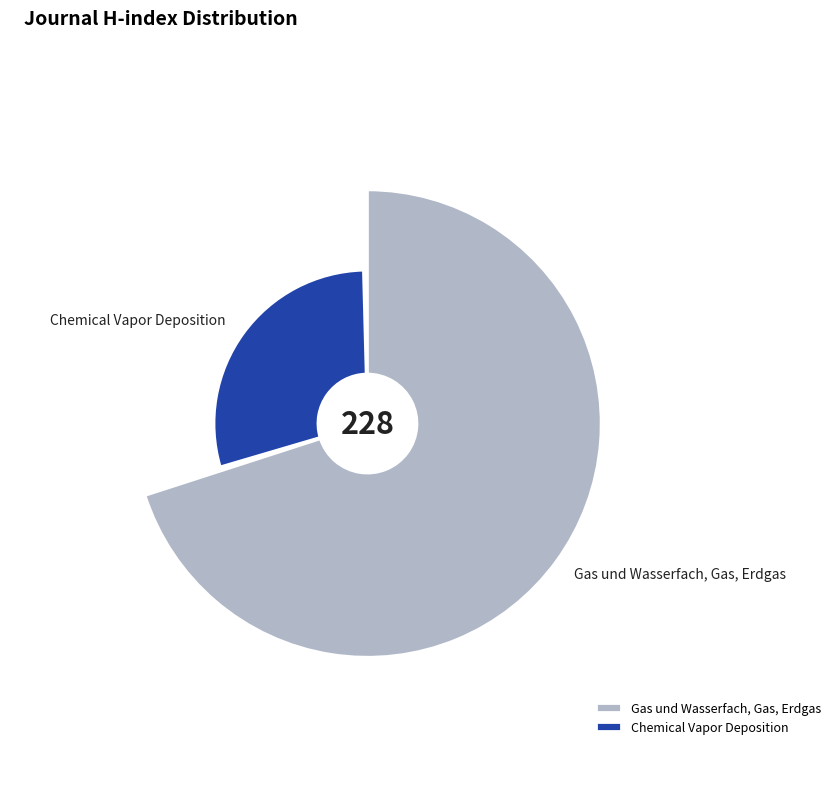

Combined, do Gas und Wasserfach, Gas, Erdgas and Chemical Vapor Deposition account for over 50%?

Yes